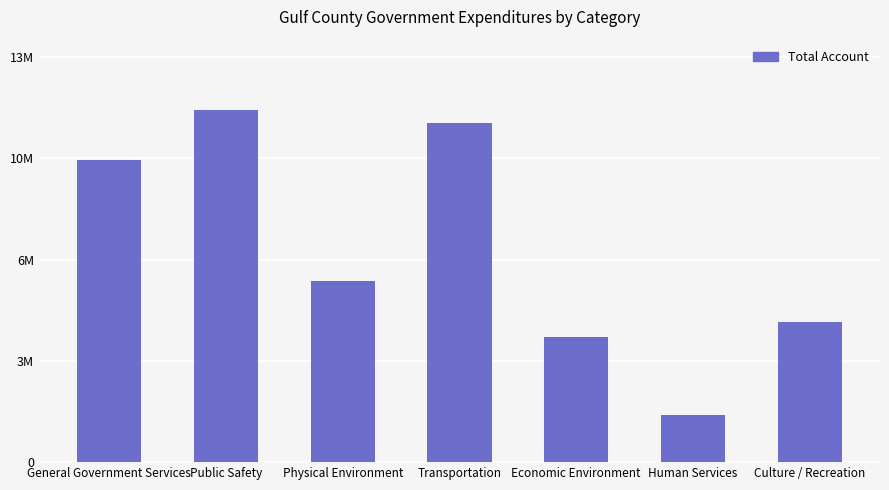

Does the chart contain any negative values?

No